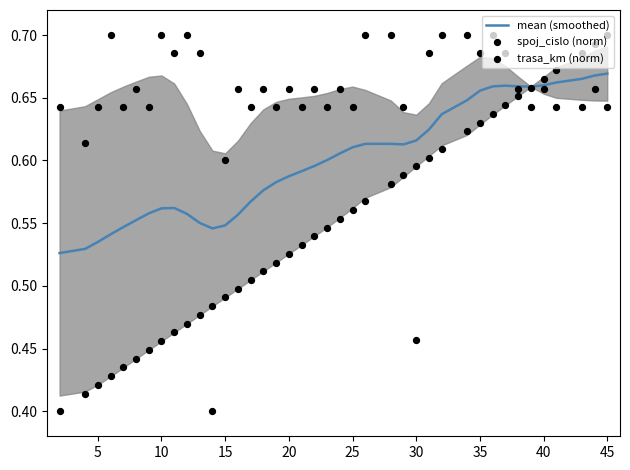

The value of mean (smoothed) at 30 is 0.4. True or false?

False